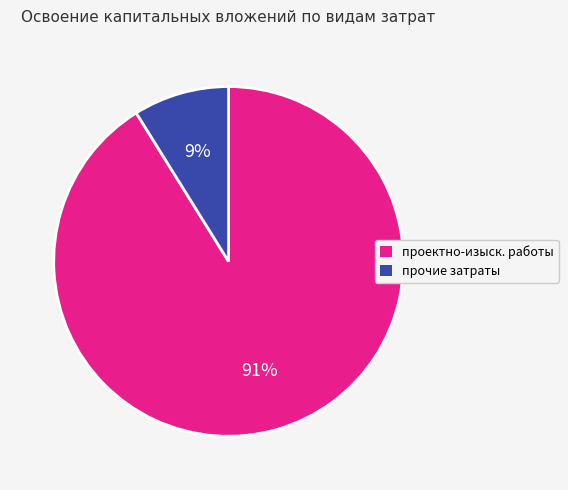

Does any single category account for the majority?

Yes